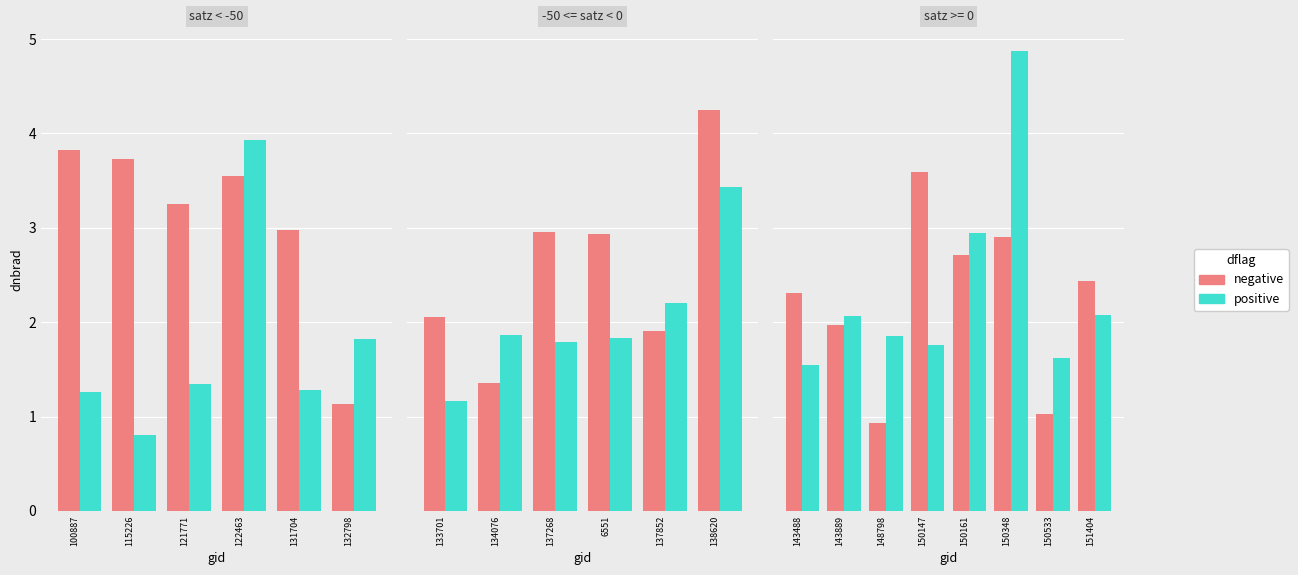

What is the maximum value shown in the chart?

4.9